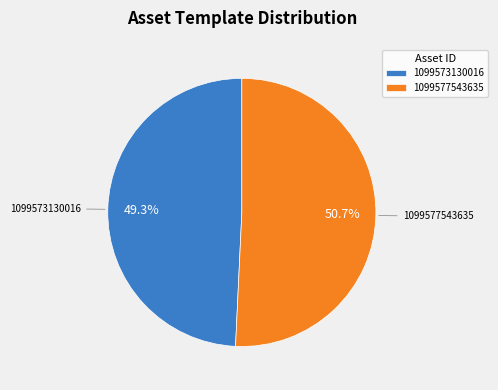

Combined, do 1099577543635 and 1099573130016 account for over 50%?

Yes